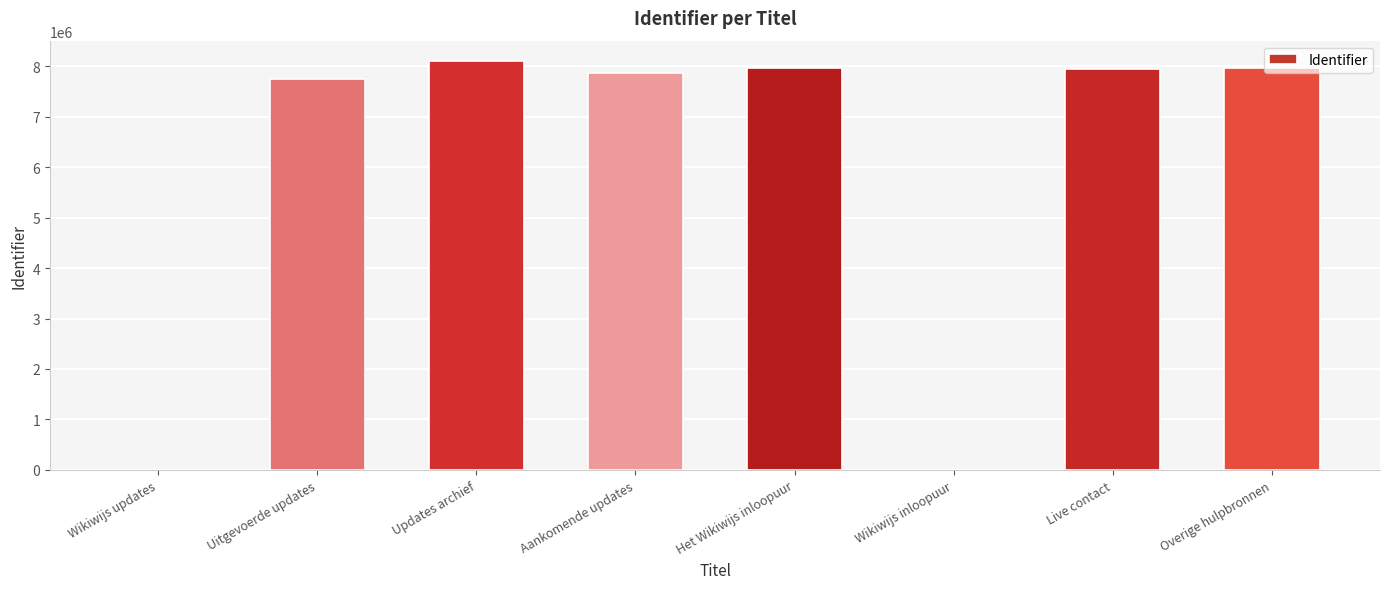

Read the value at Aankomende updates.

7869574